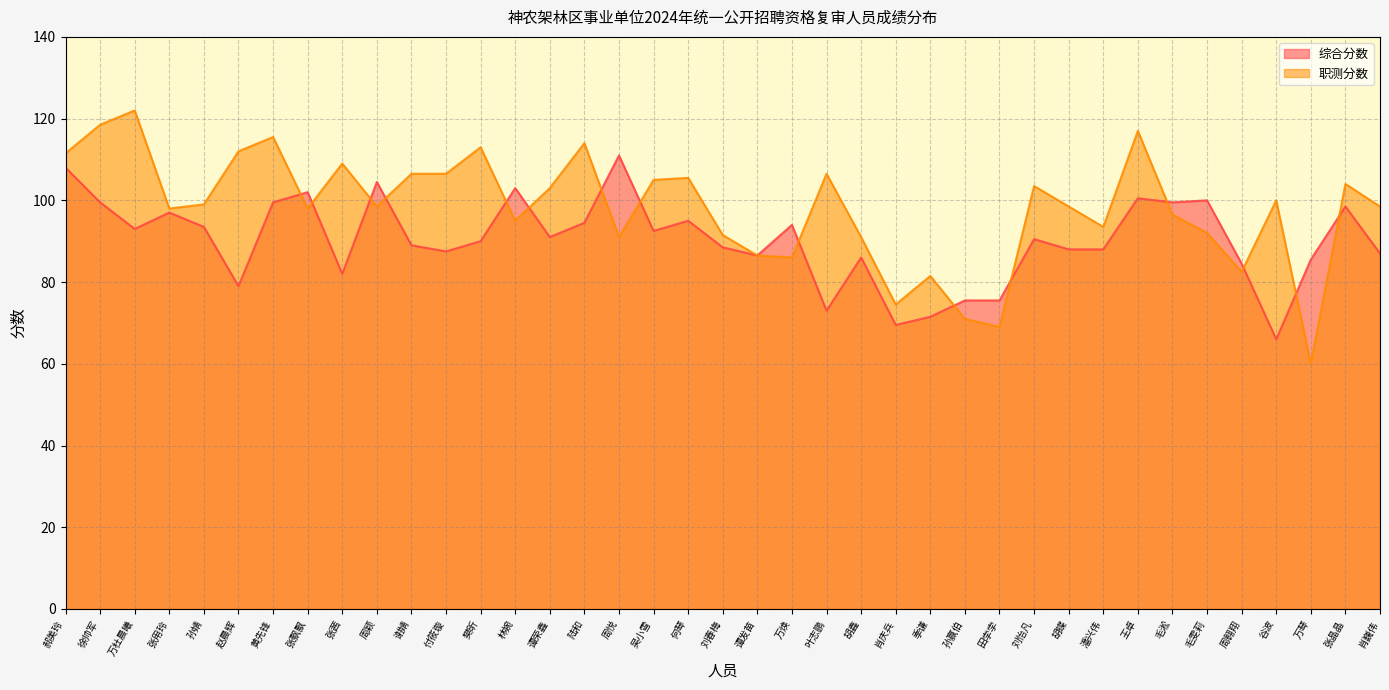

What is the highest value of the 职测分数 series?

122.0